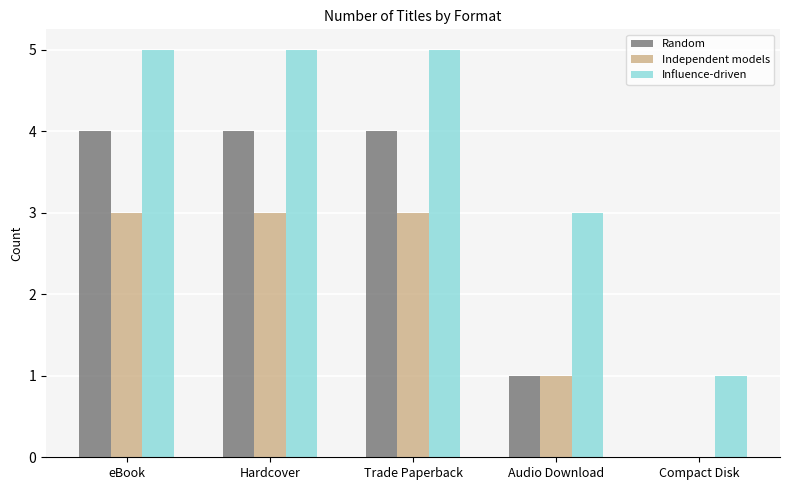

Which series changed the most between Audio Download and Compact Disk?

Influence-driven